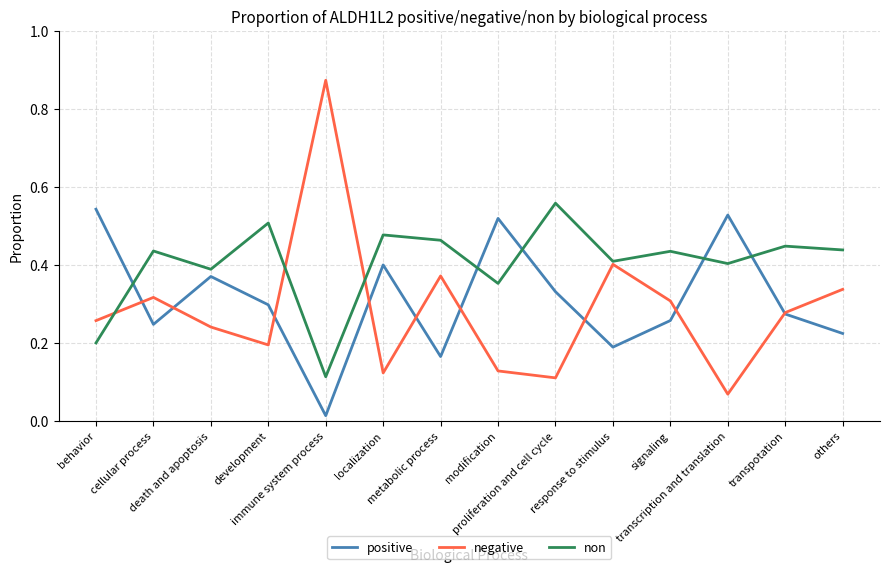

Which series has the largest range (max minus min)?

negative